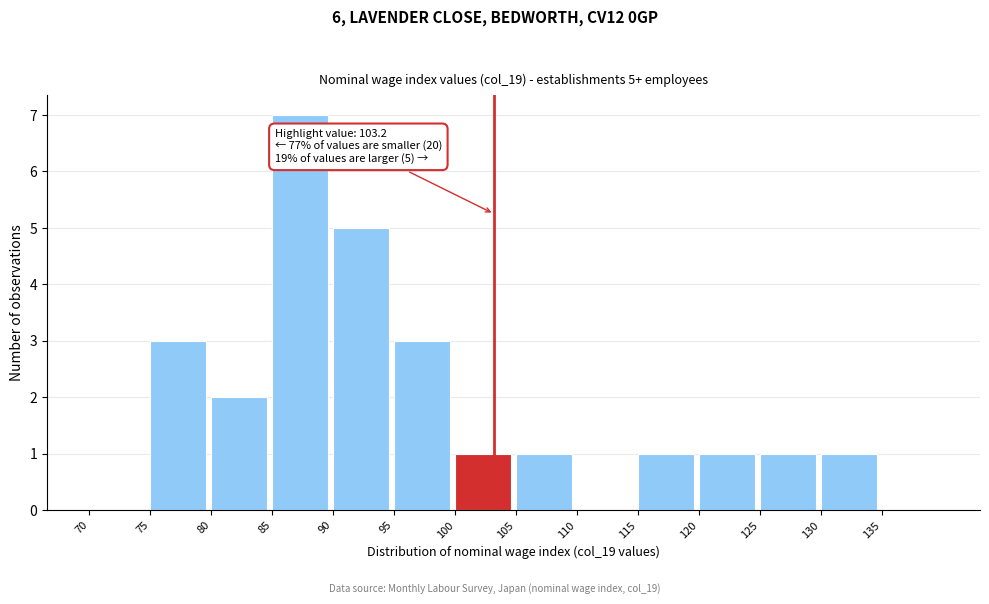

Over which range of the x-axis is the bar tallest?

85 to 90